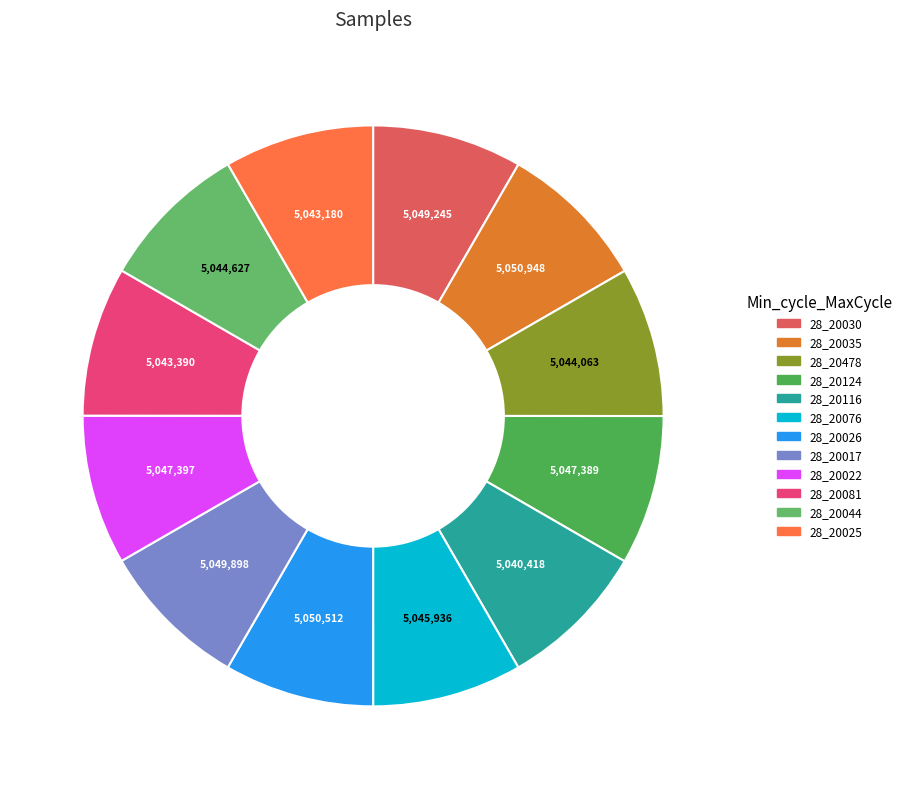

Combined, what portion of the pie is 28_20124 and 28_20076?

16.7%